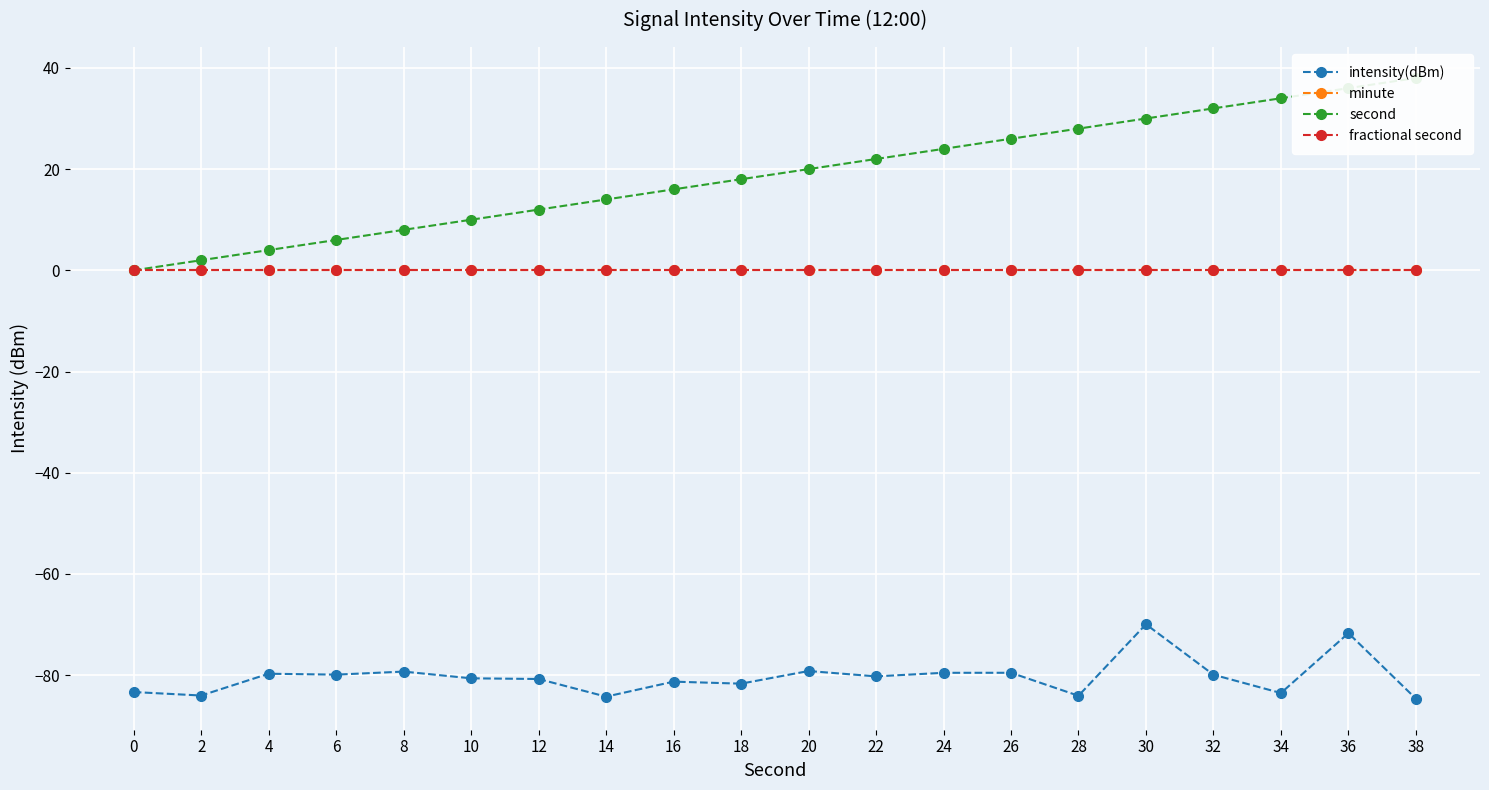

Between 2 and 16, which series saw the biggest shift?

second